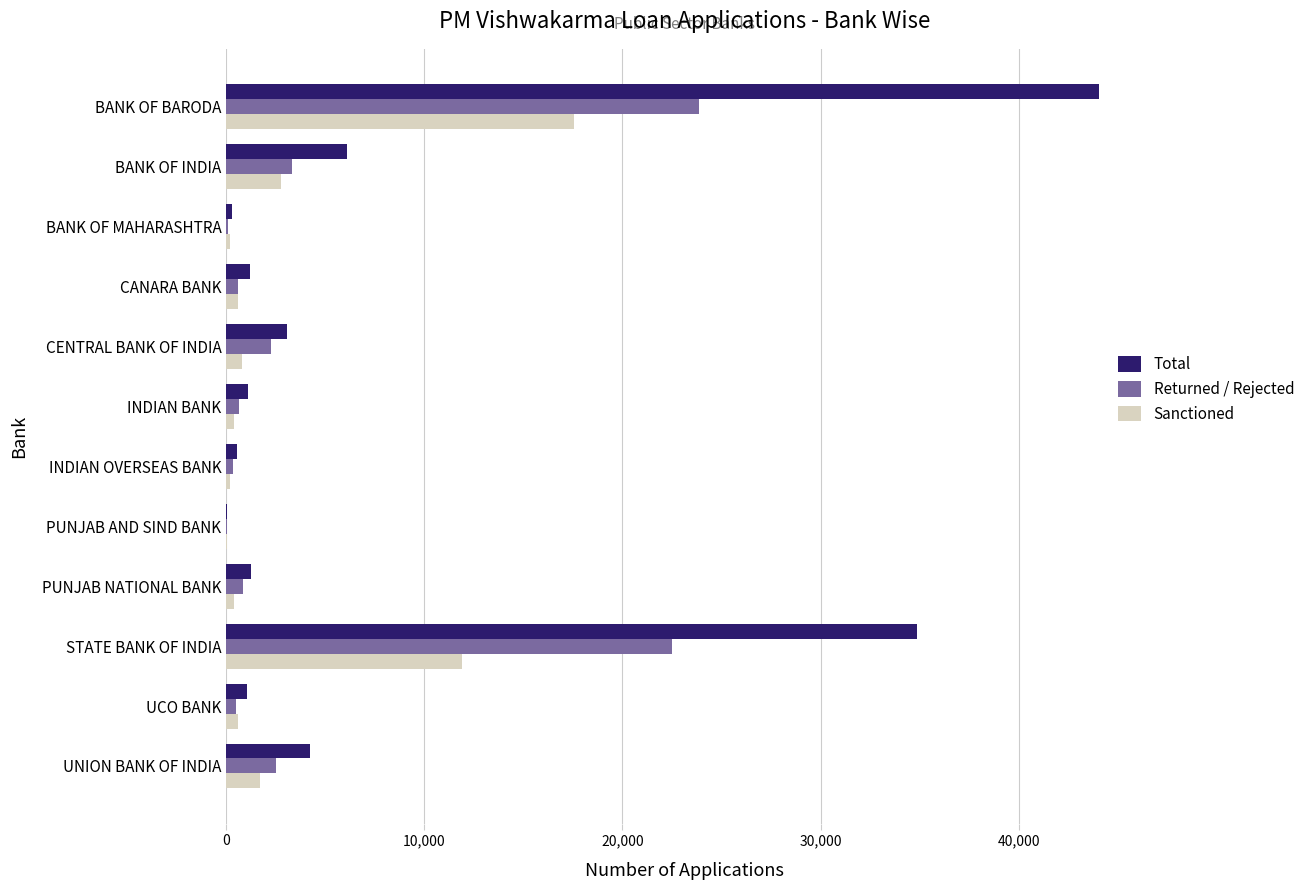

What is the maximum value for Total?

44077